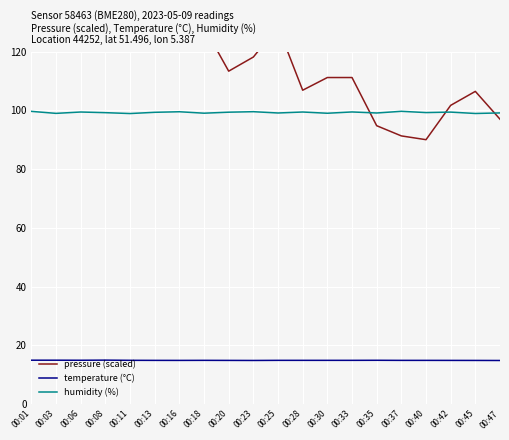

How many lines are shown in the chart?

3